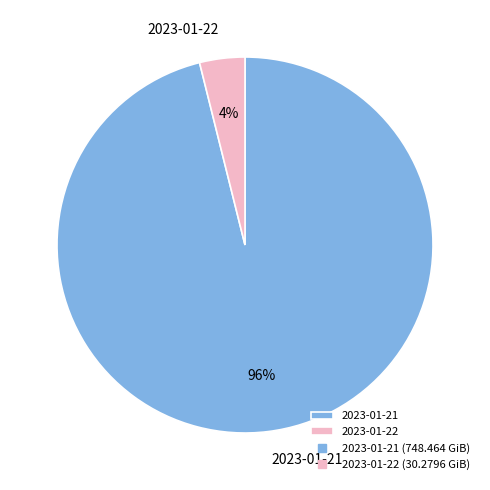

To the nearest percent, what is the average slice percentage?

50%